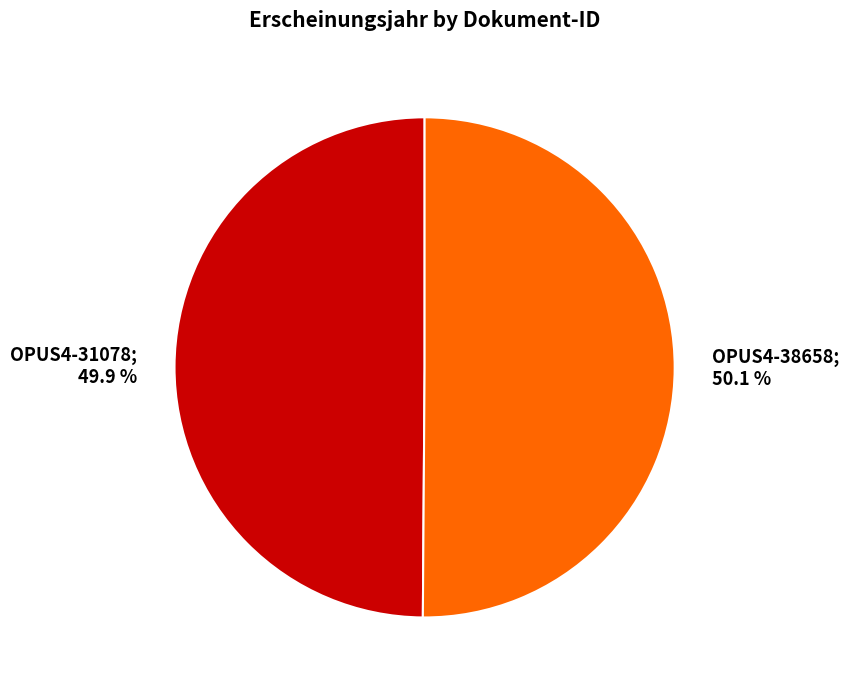

Is there any slice that represents more than half of the pie?

Yes